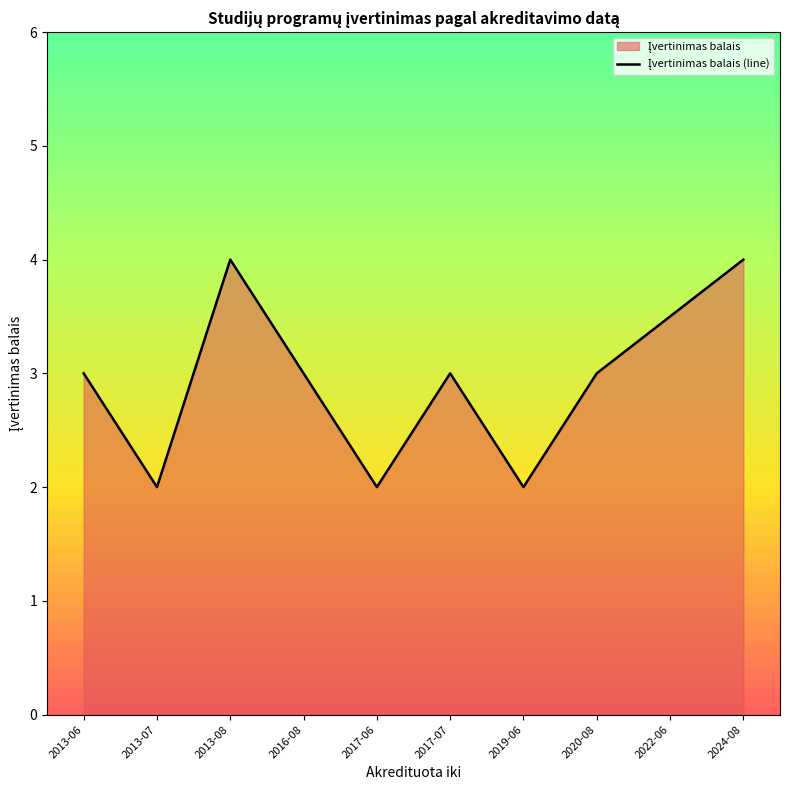

Which label corresponds to the largest value in the chart?

2013-08